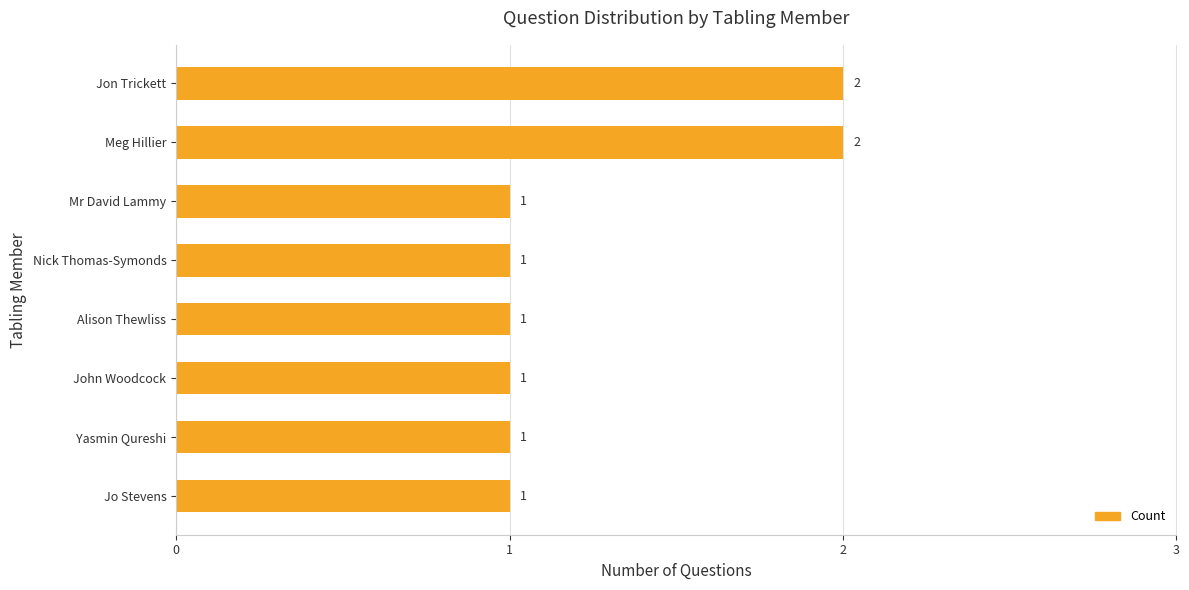

Does the chart contain stacked bars?

No